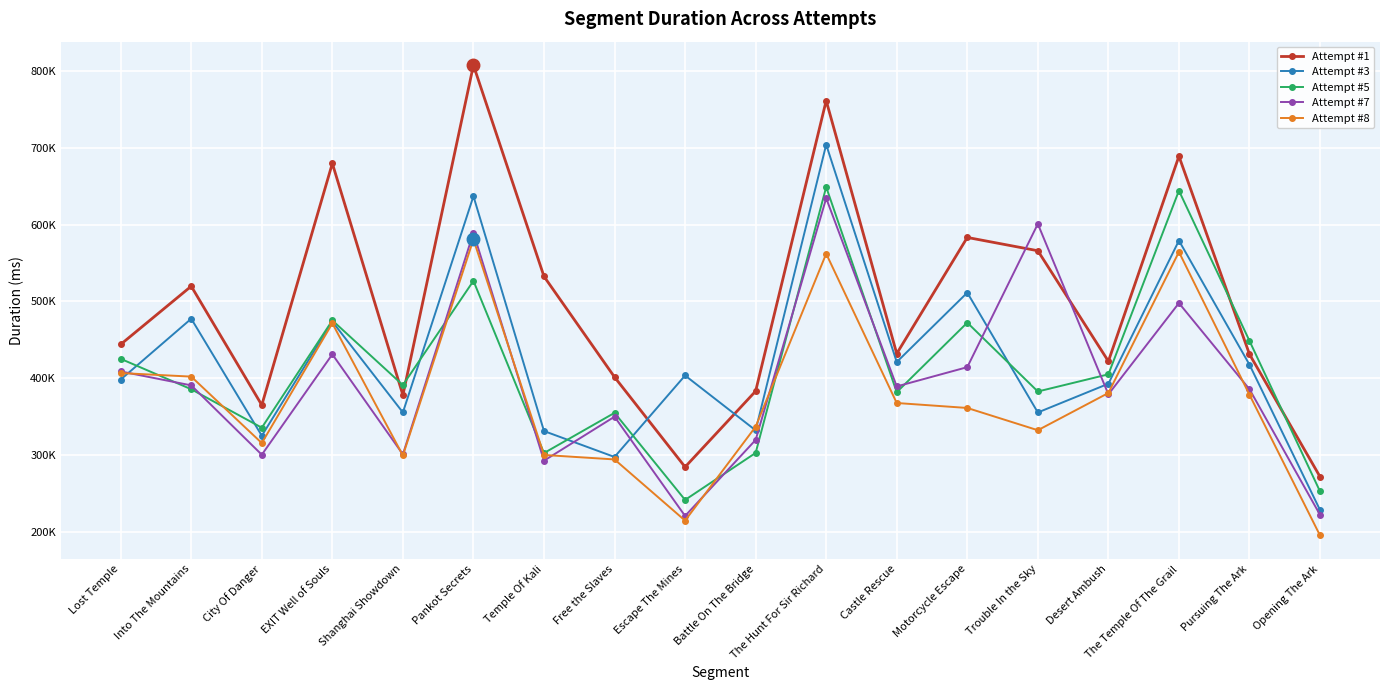

What is the total value across all series at The Hunt For Sir Richard?

3310731